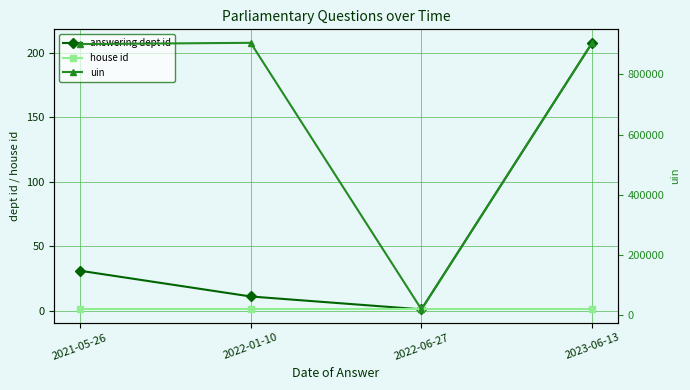

Does the chart display data point markers on the line(s)?

Yes